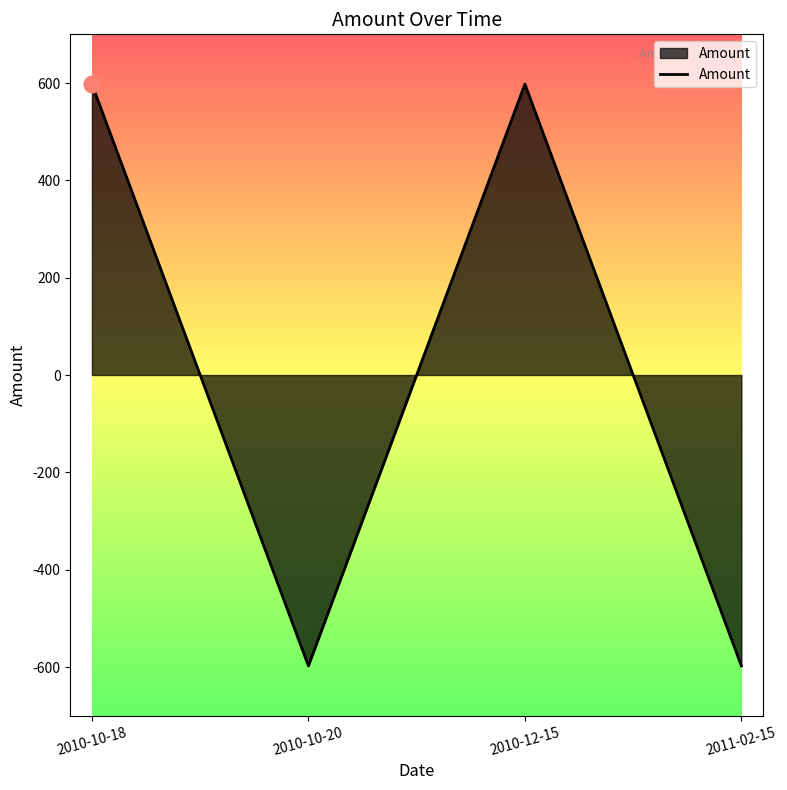

What is the change in value from 2010-10-18 to 2011-02-15?

-1195.5